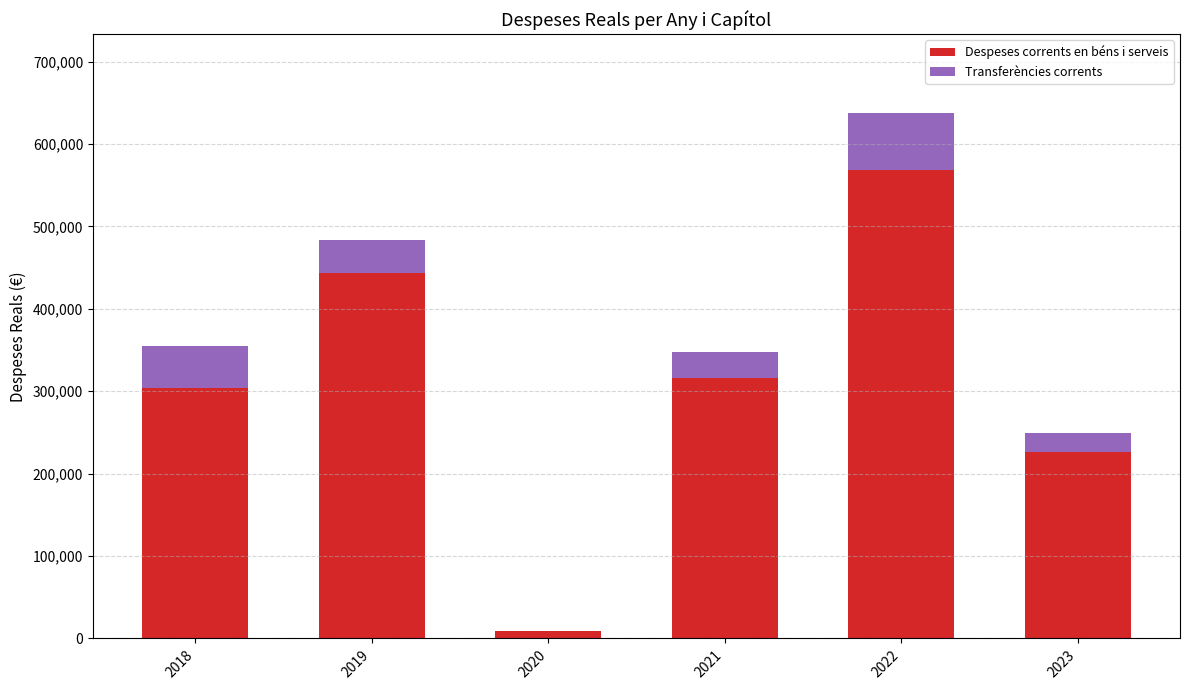

Reading left to right, list the values for the Despeses corrents en béns i serveis series.

2018=303903.0	2019=443098.8	2020=8866.7	2021=316475.8	2022=569168.1	2023=226560.7